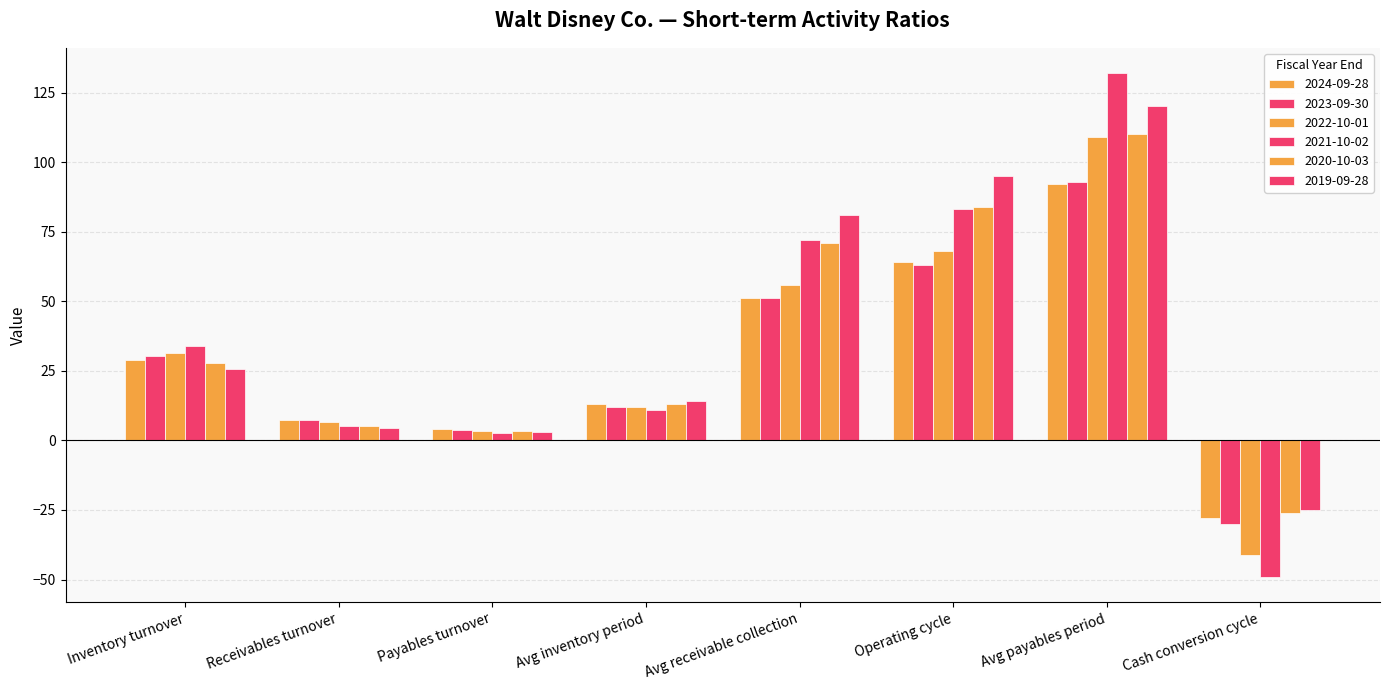

Is the value of 2023-09-30 at Operating cycle greater than the value of 2019-09-28 at Cash conversion cycle?

Yes